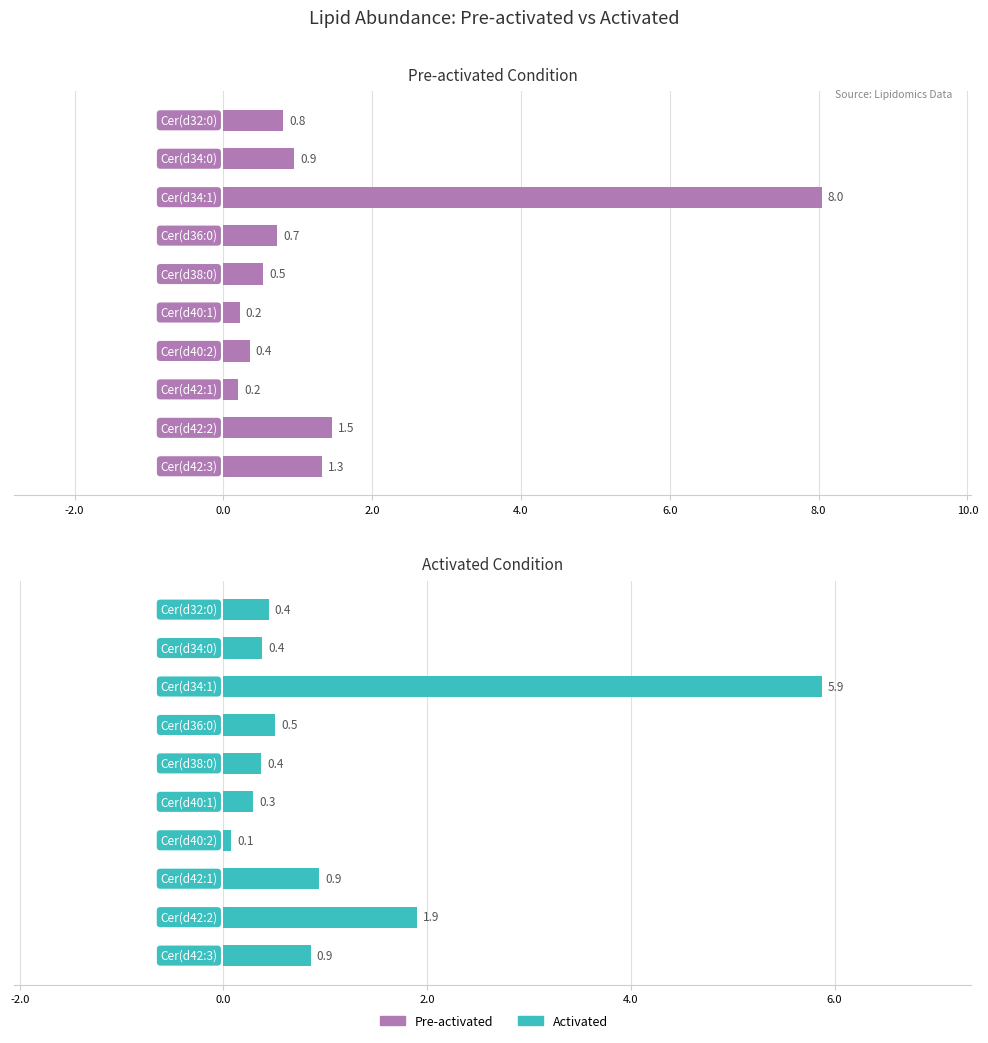

The Activated series shows 1.3 at 12.0. True or false?

False